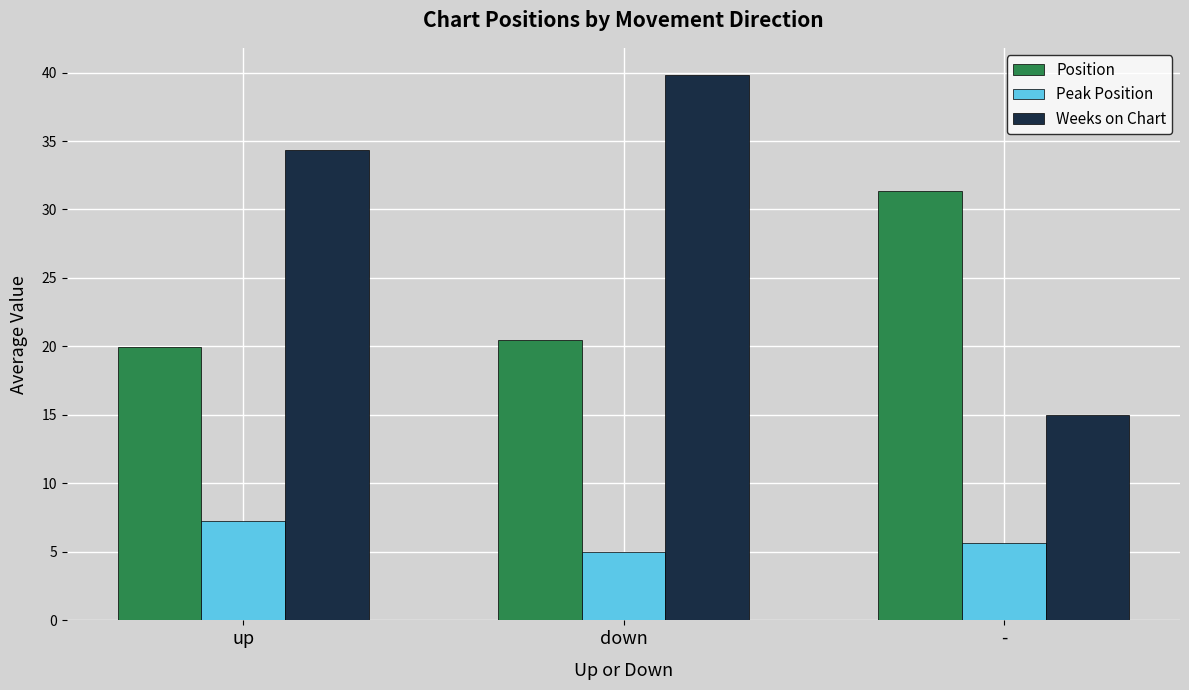

What is the label of the 1st bar from the right?

-